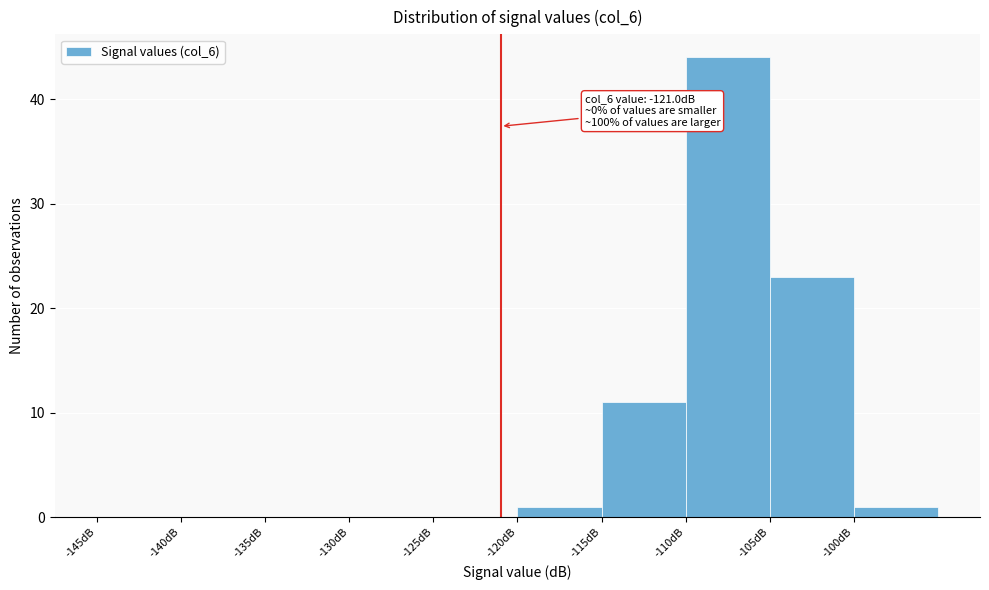

Which range on the x-axis has the tallest bar?

-110 to -105